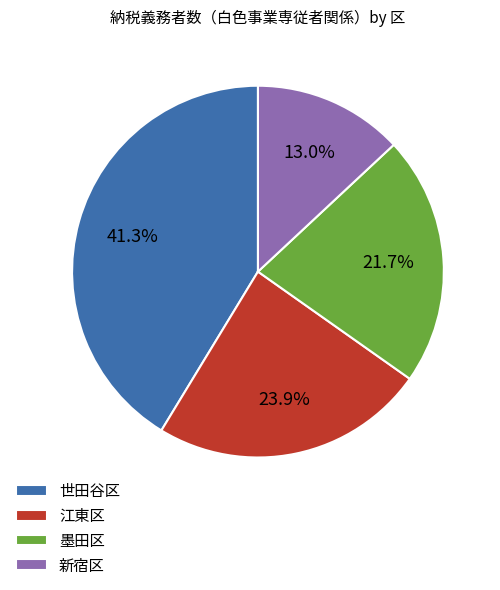

Which slice is the largest?

世田谷区